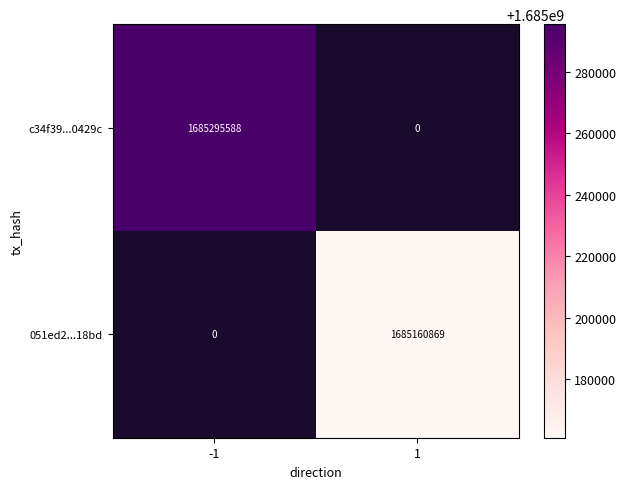

Is it true that 051ed2...18bd equals 1685160869 at 1?

True